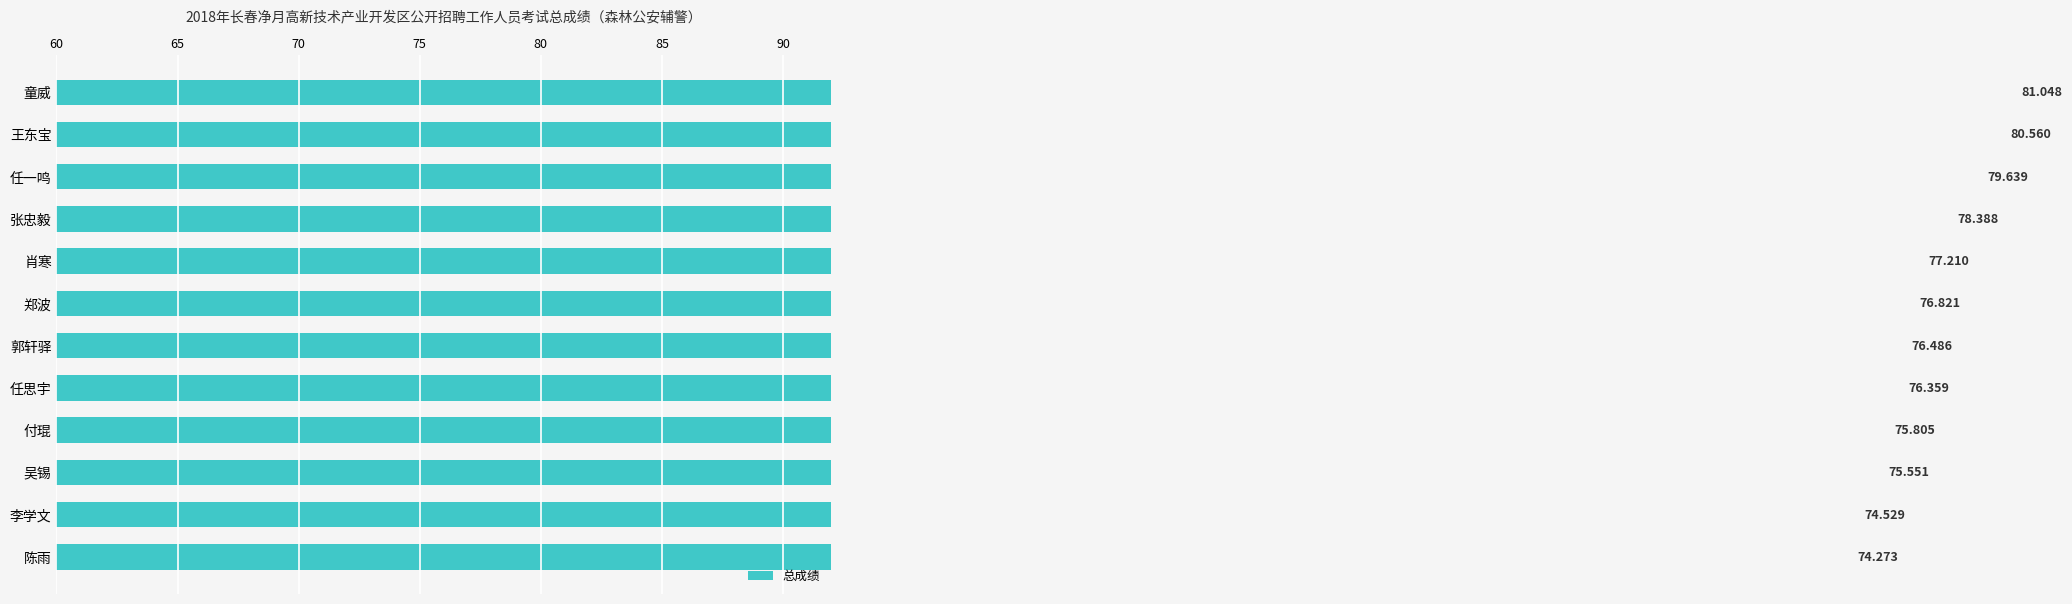

Are the bars horizontal?

Yes